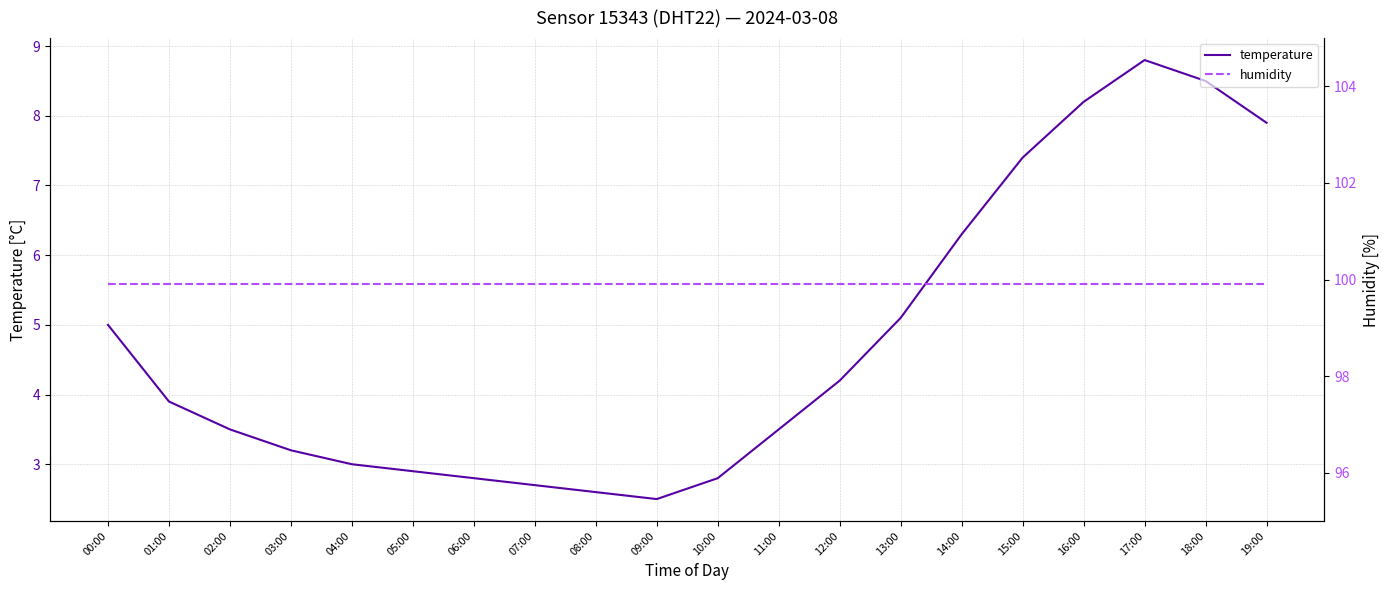

Is this an area chart (filled region under the line)?

No